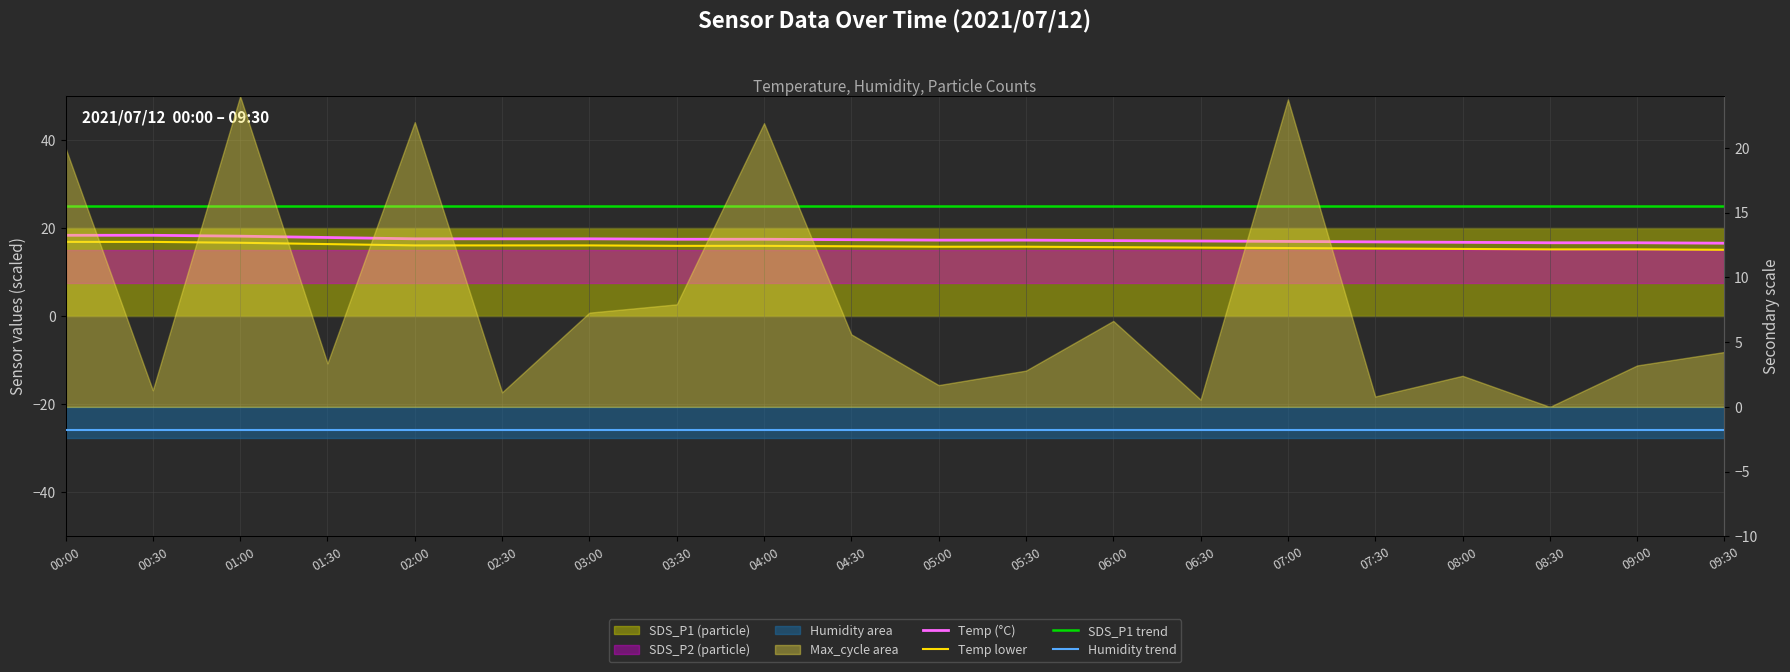

Which category has the highest value in the Temp series?

00:00